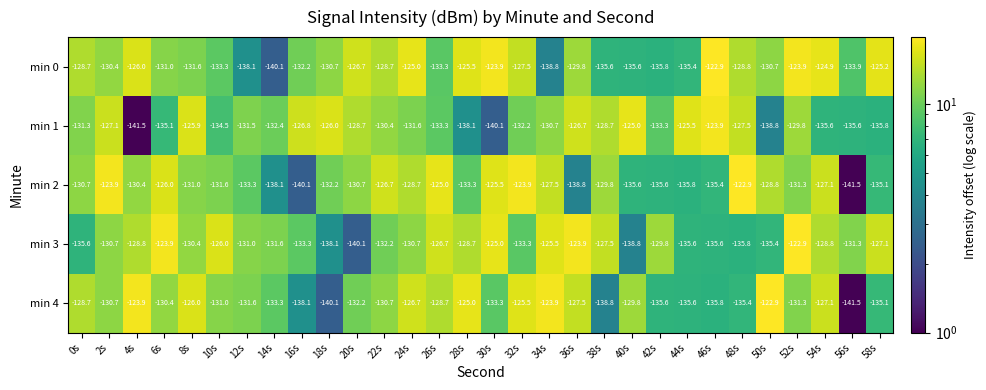

Which category has the lowest value in the min 3 series?

20s